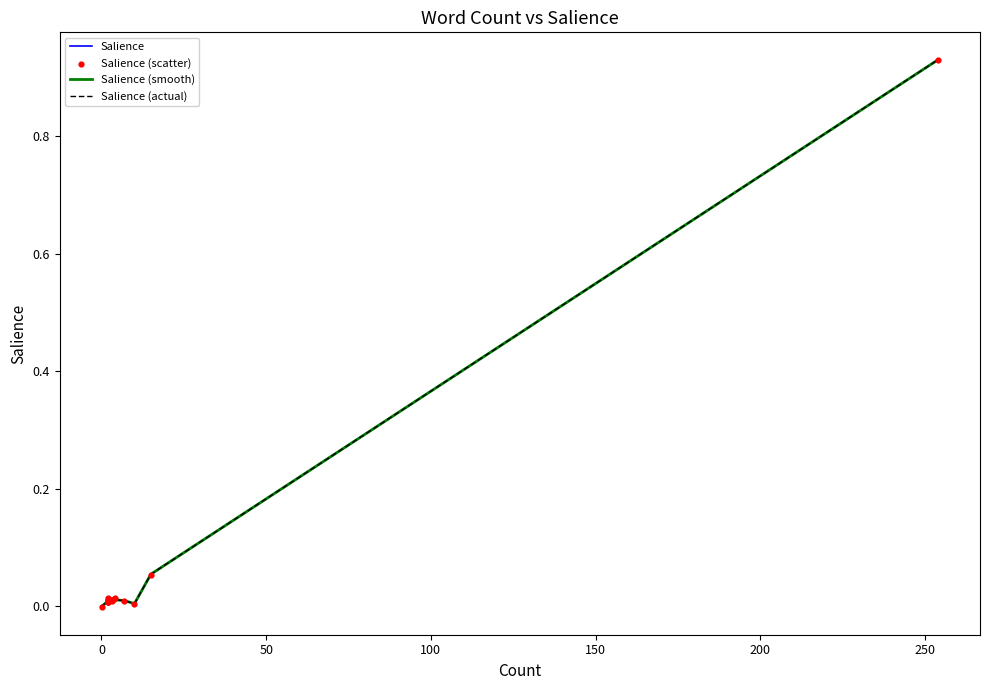

At how many categories does at least one series exceed 0?

19